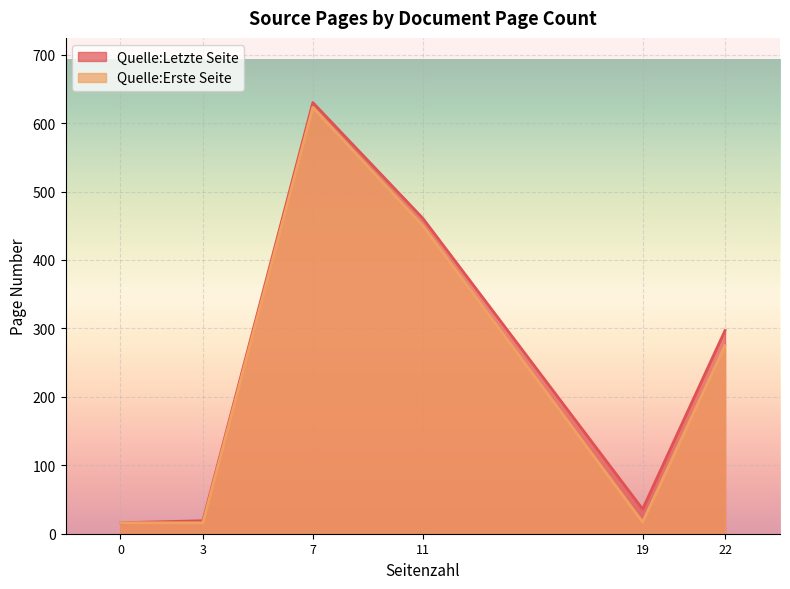

What is the total value across all series at 0?

32